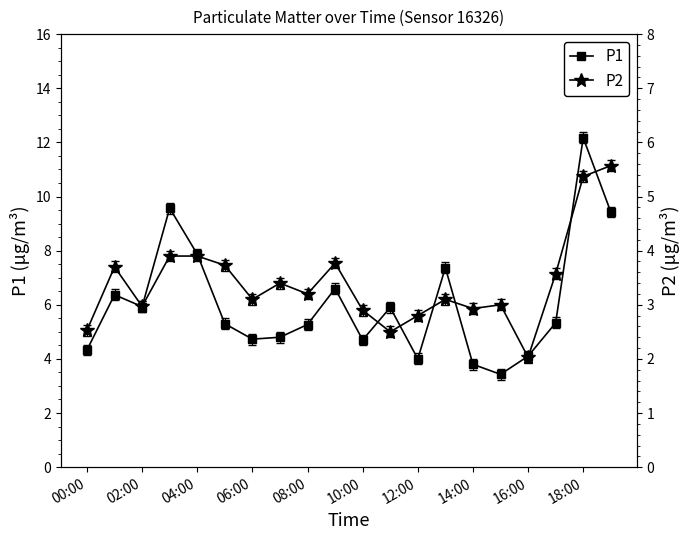

What is the maximum value for P1?

12.2